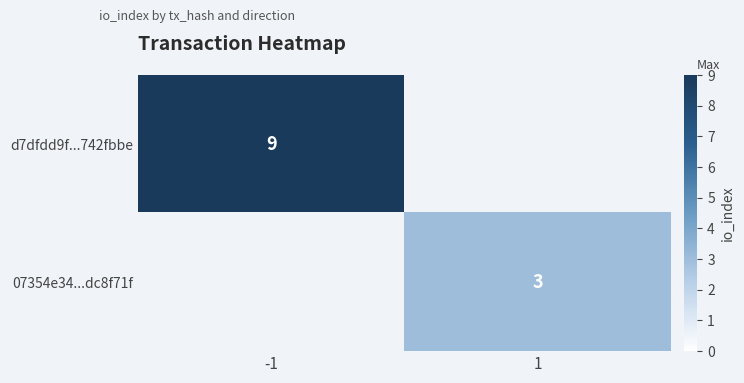

Is the value of 07354e34...dc8f71f at 1 greater than the value of d7dfdd9f...742fbbe at -1?

No